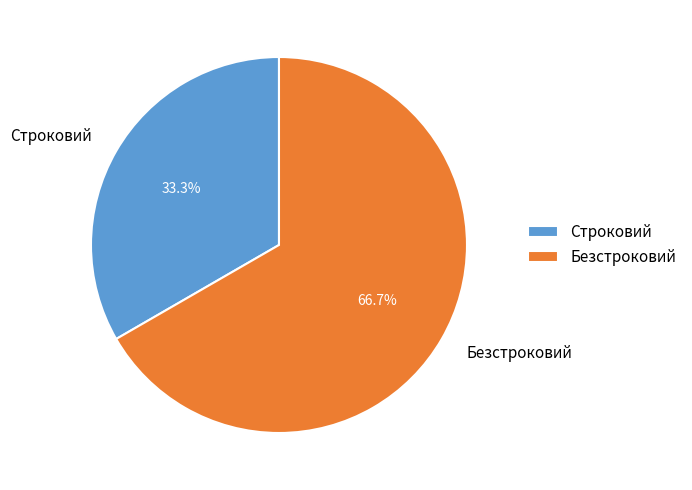

To the nearest percent, what percentage of the pie is Строковий?

33%